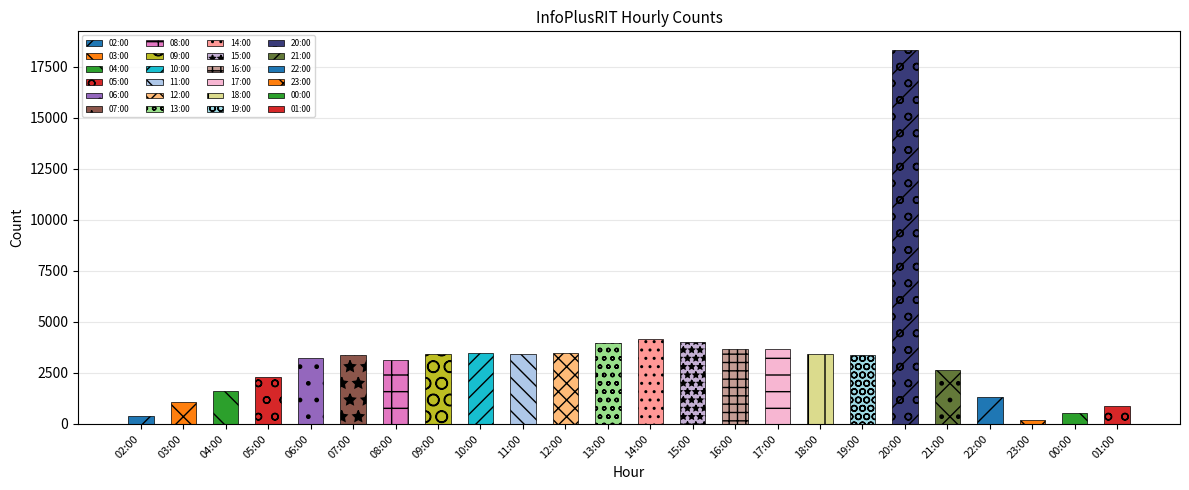

True or false: the data shows 3241 at 06:00.

True